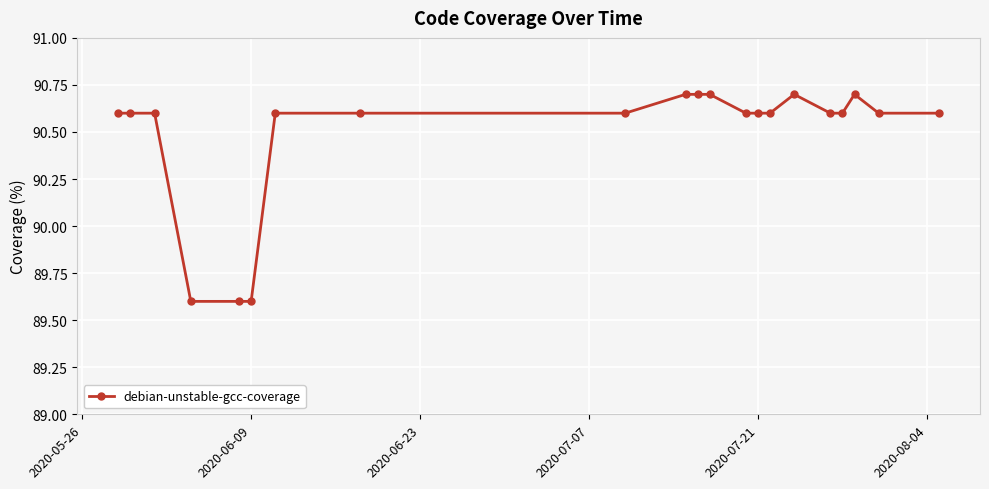

What is the value of the 4th point from the left?

89.6